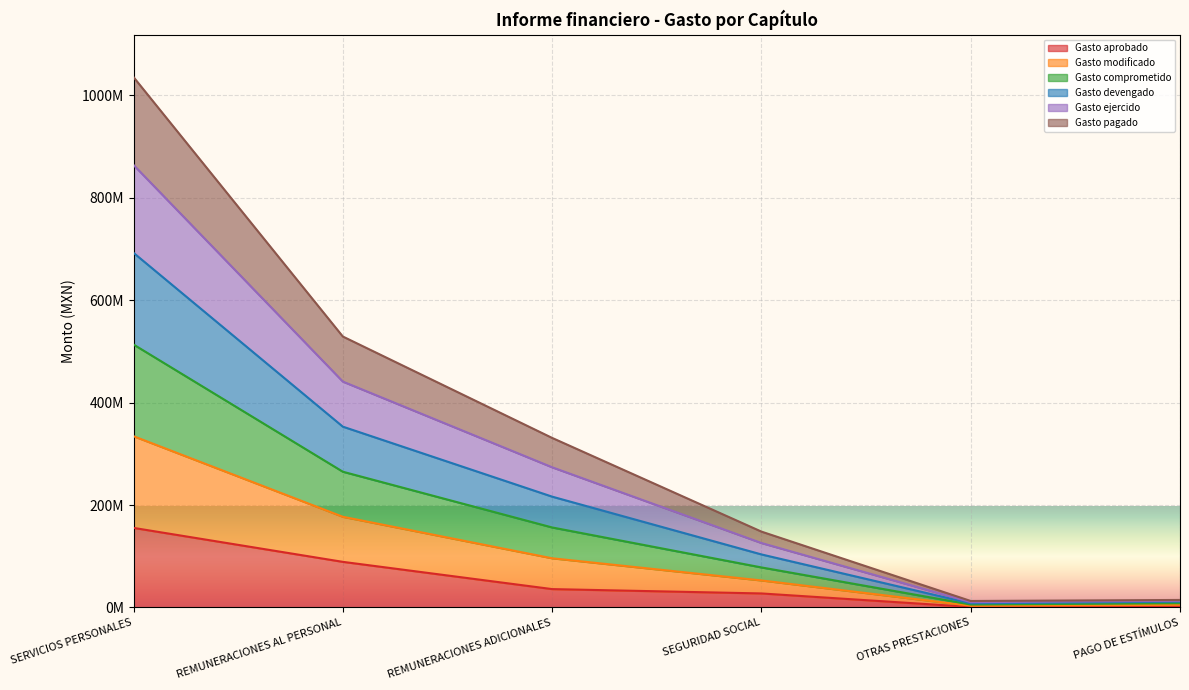

What is the difference between the highest and lowest values at PAGO DE ESTÍMULOS?

12620480.9